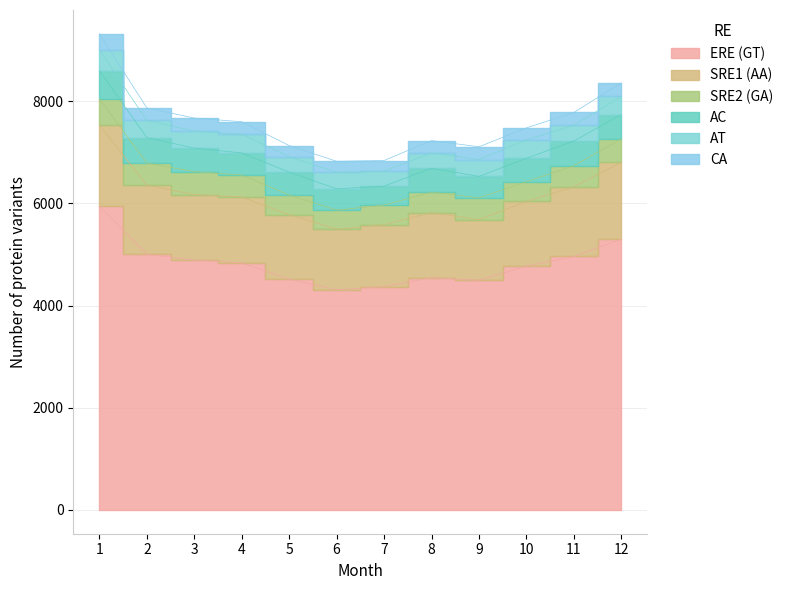

The CA series shows 309 at 6. True or false?

False